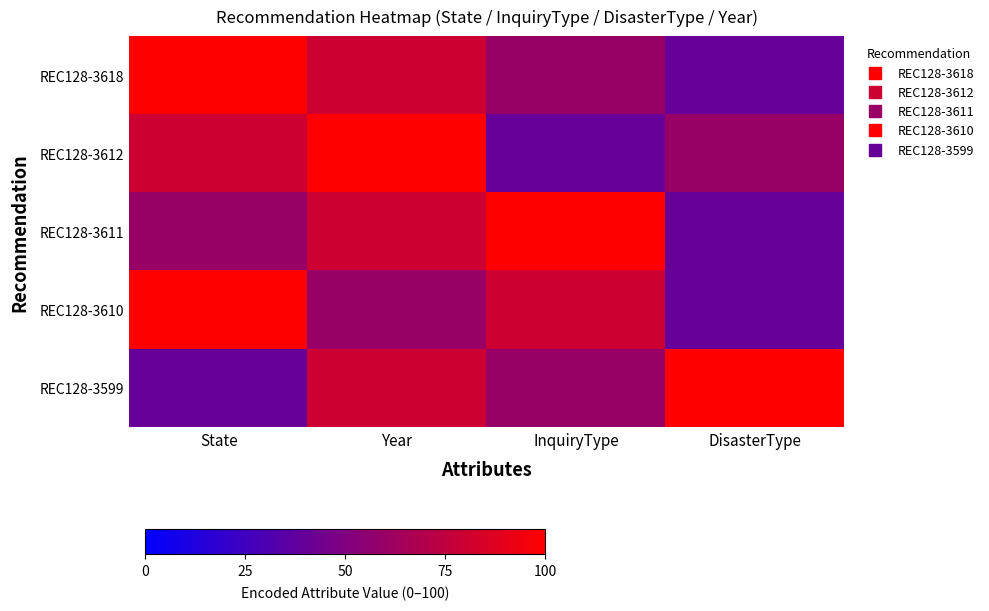

What is the greatest value displayed?

100